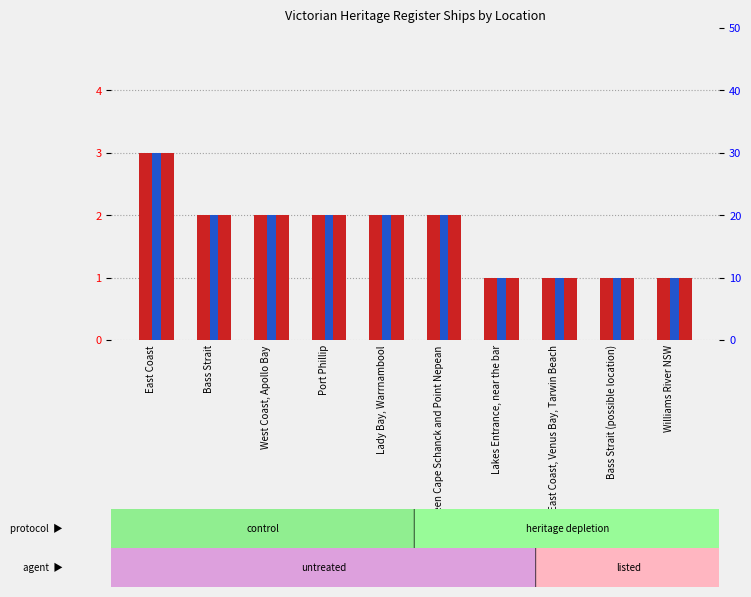

Count the number of categories in the chart.

10